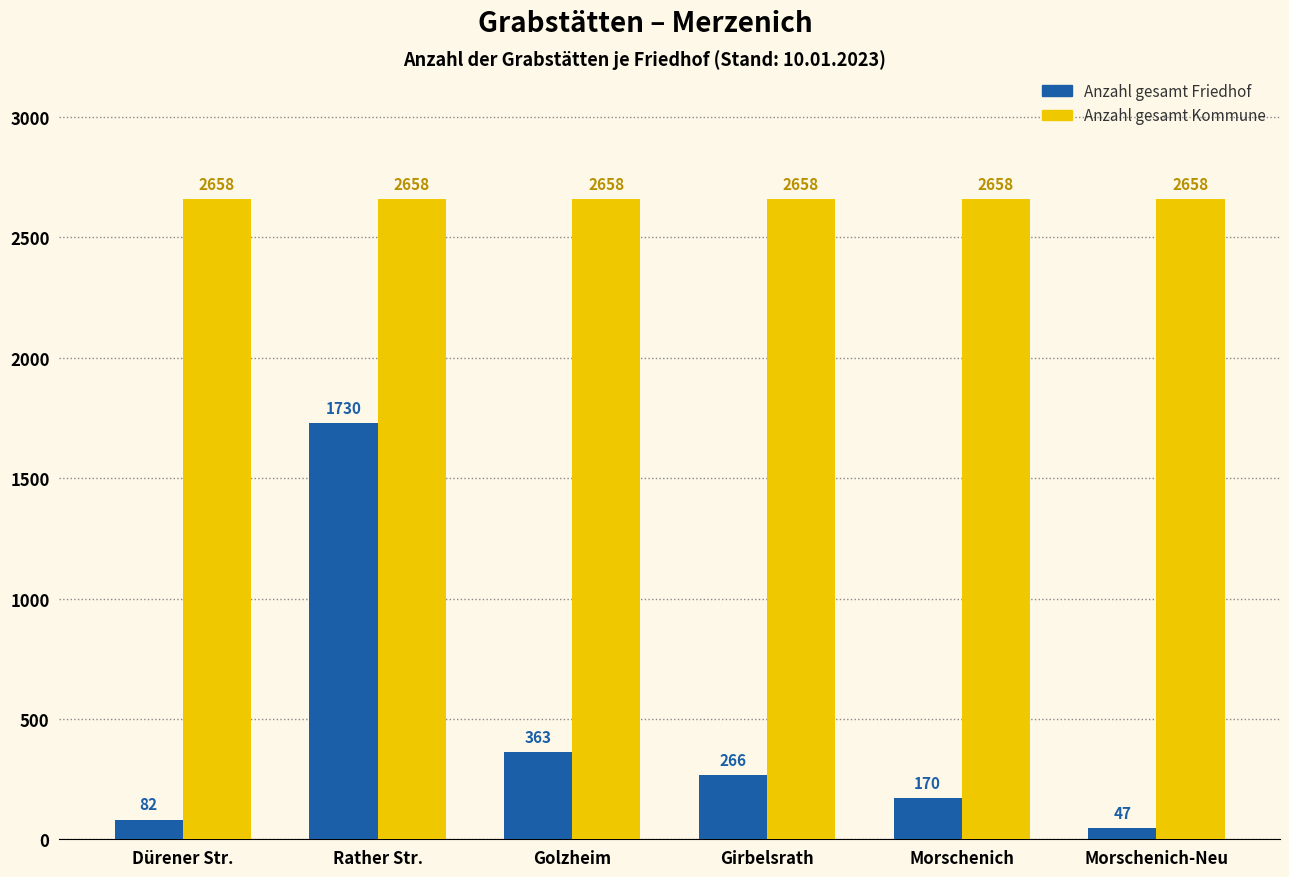

Which series has the largest total across all categories?

Anzahl gesamt Kommune